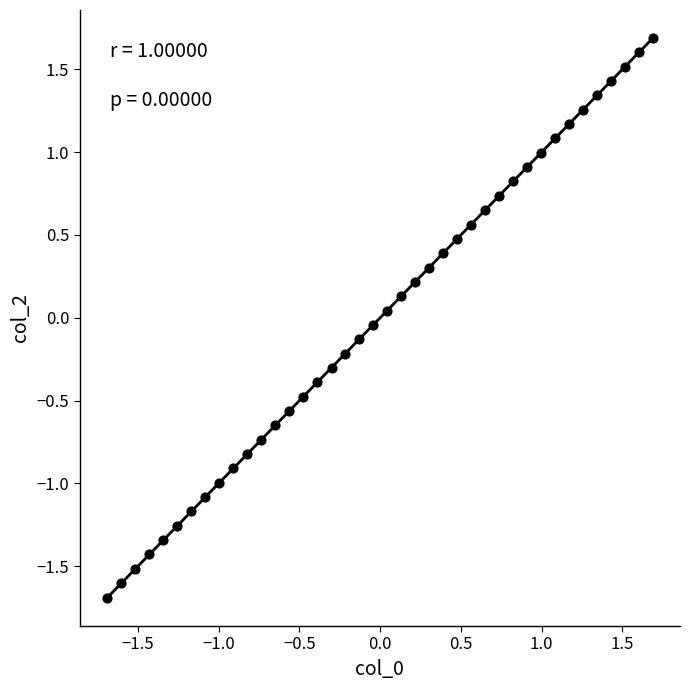

What is the range of X values (max minus min)?

3.4